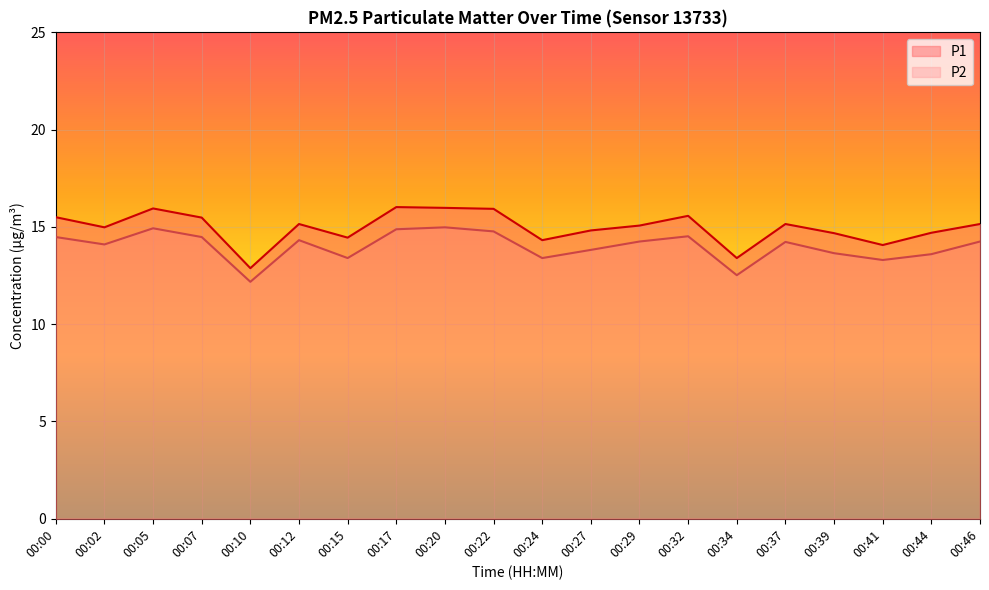

What is the spread (max minus min) of values at 00:02?

0.9